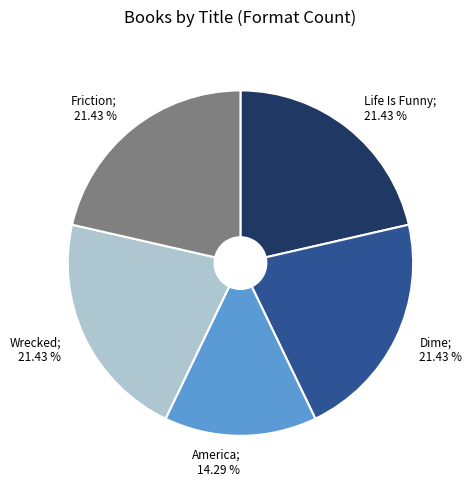

Does any single category account for the majority?

No